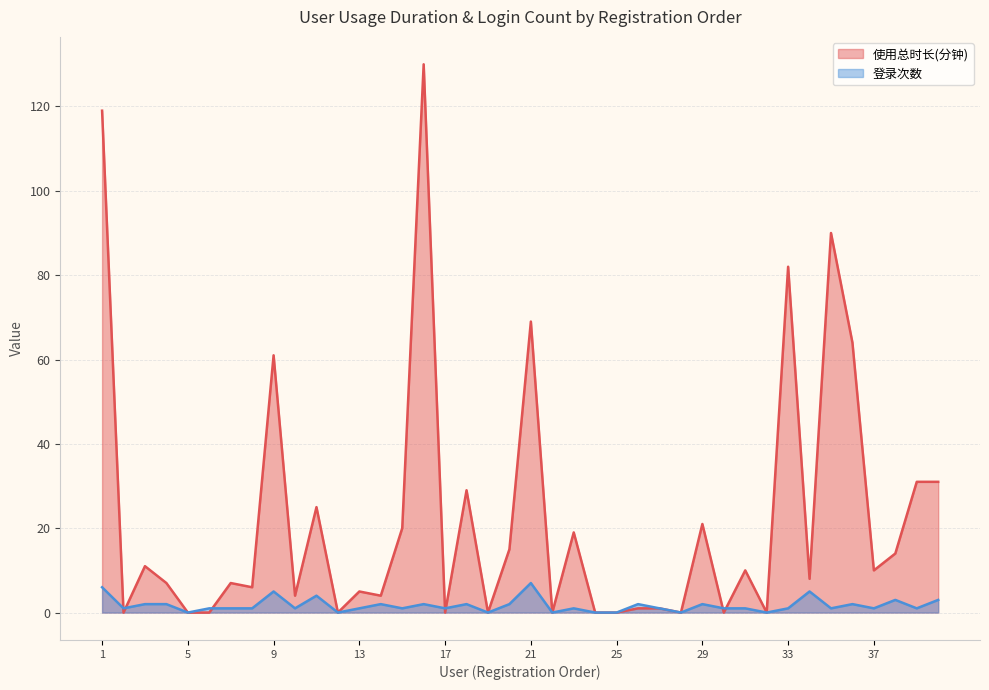

Where does the 登录次数 series first go above 1?

1